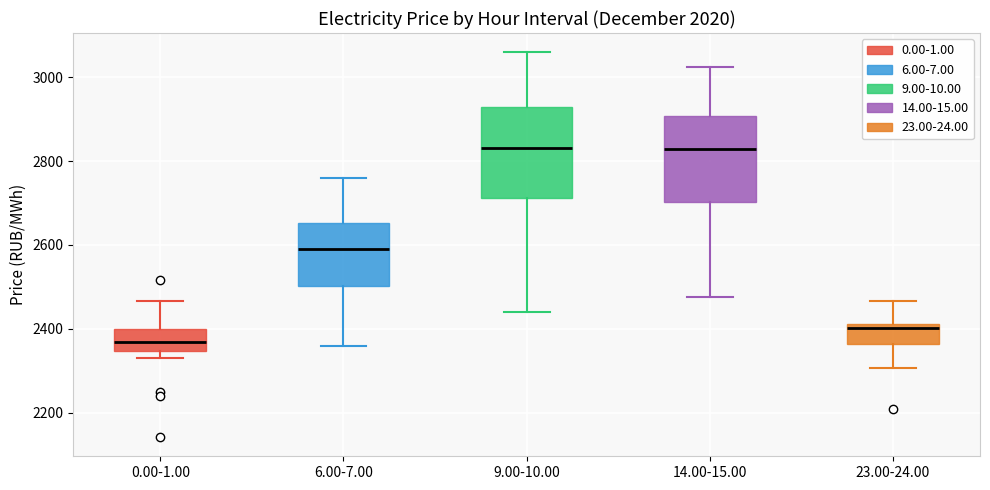

Which box's median line is the lowest?

0.00-1.00